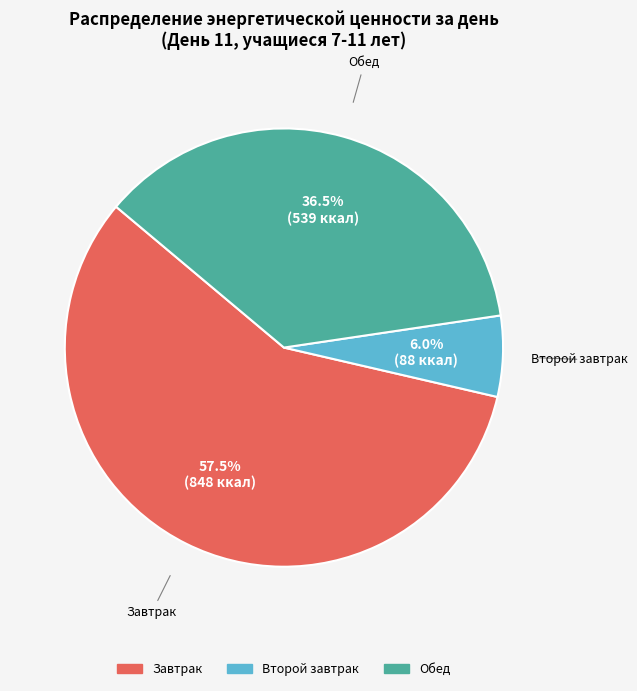

To the nearest percent, what is the difference between the Завтрак and Второй завтрак slice percentages?

52%